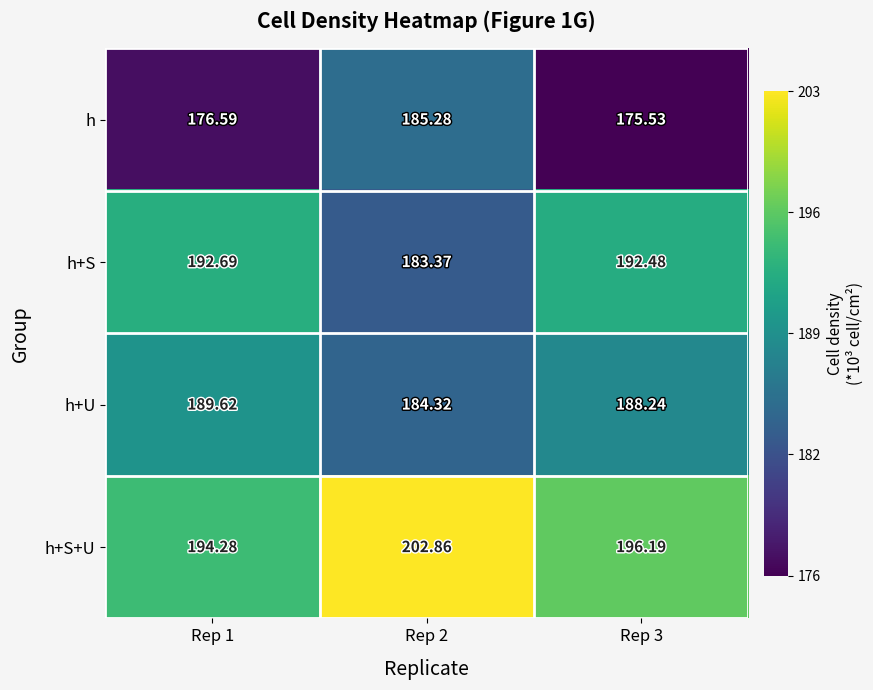

At Rep 3, list the series in order from smallest to largest.

h, h+U, h+S, h+S+U